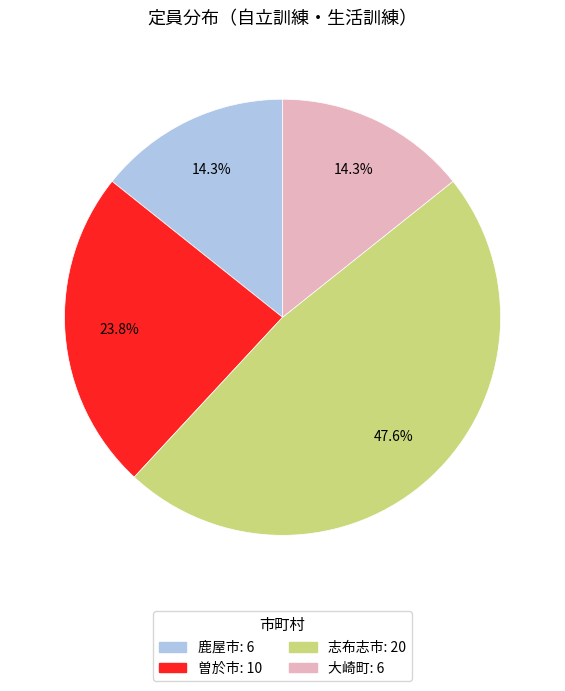

To the nearest percent, what is the average slice percentage?

25%